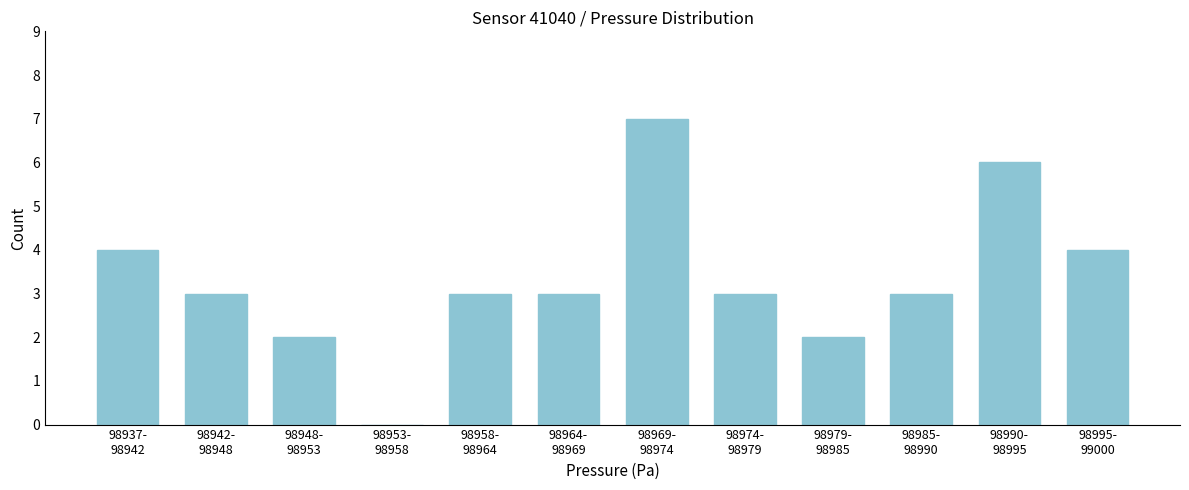

What is the maximum value shown in the chart?

7